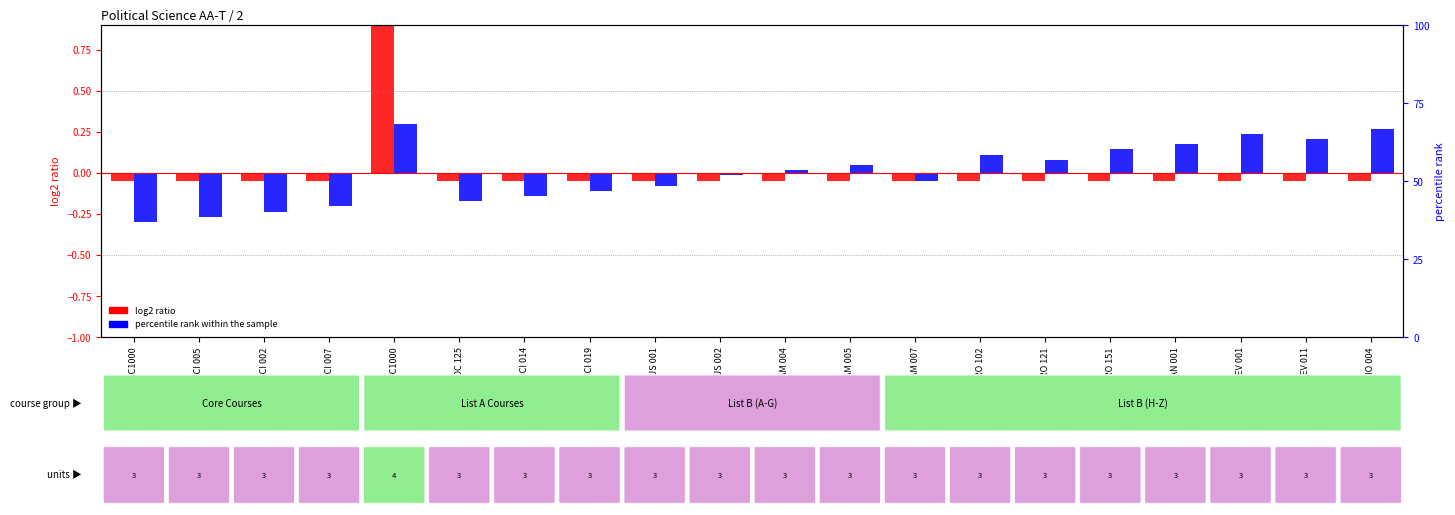

What is the maximum value shown in the chart?

1.0